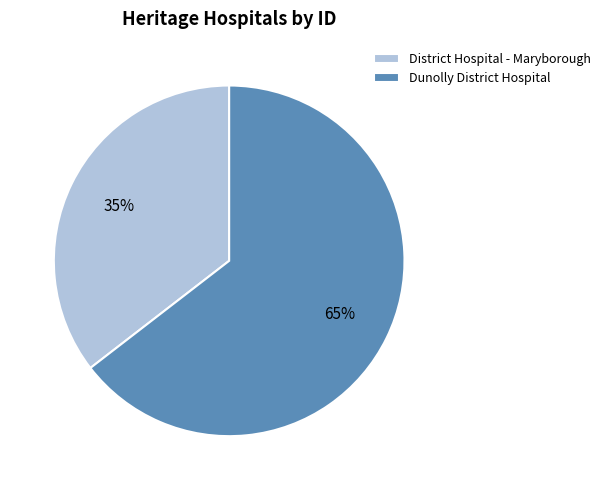

To the nearest percent, what is the combined percentage of Dunolly District Hospital and District Hospital - Maryborough?

100%